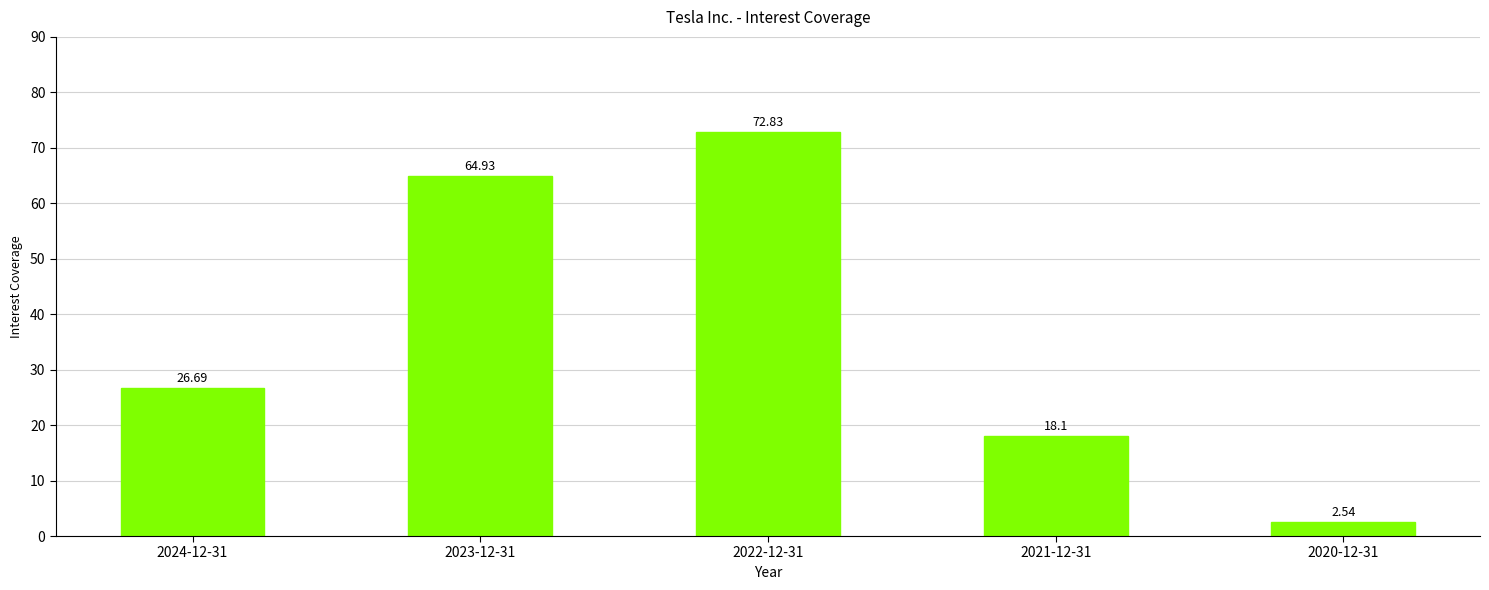

What is the value of the 1st bar from the left?

26.7